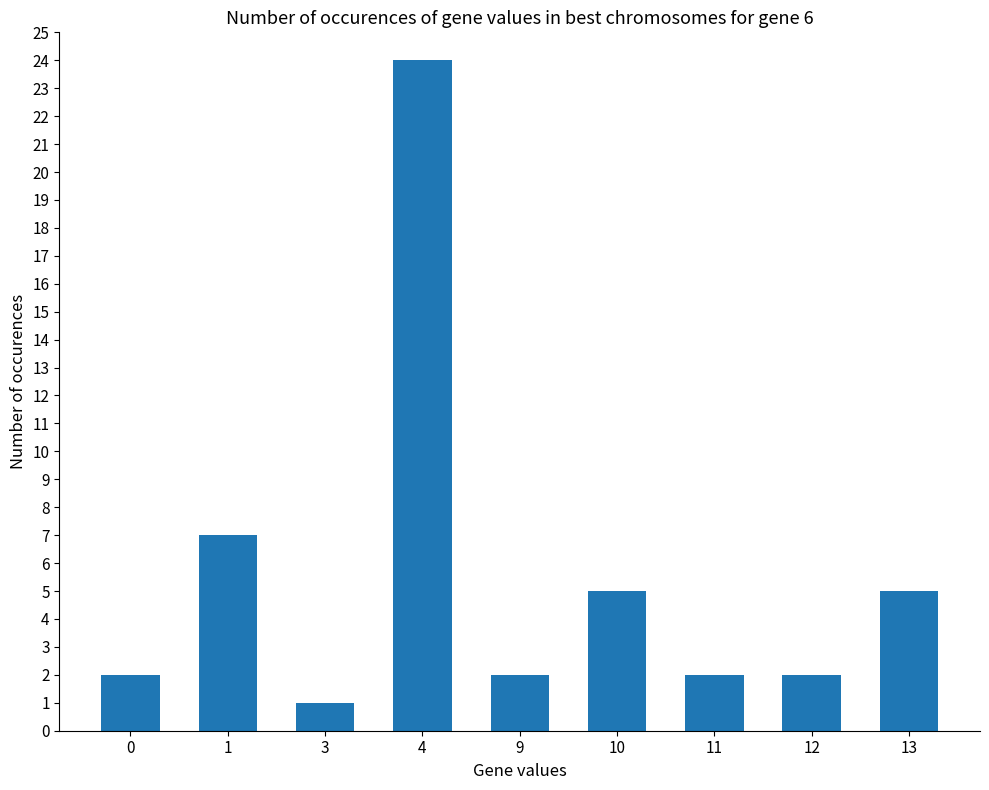

How many bars are there in total?

9